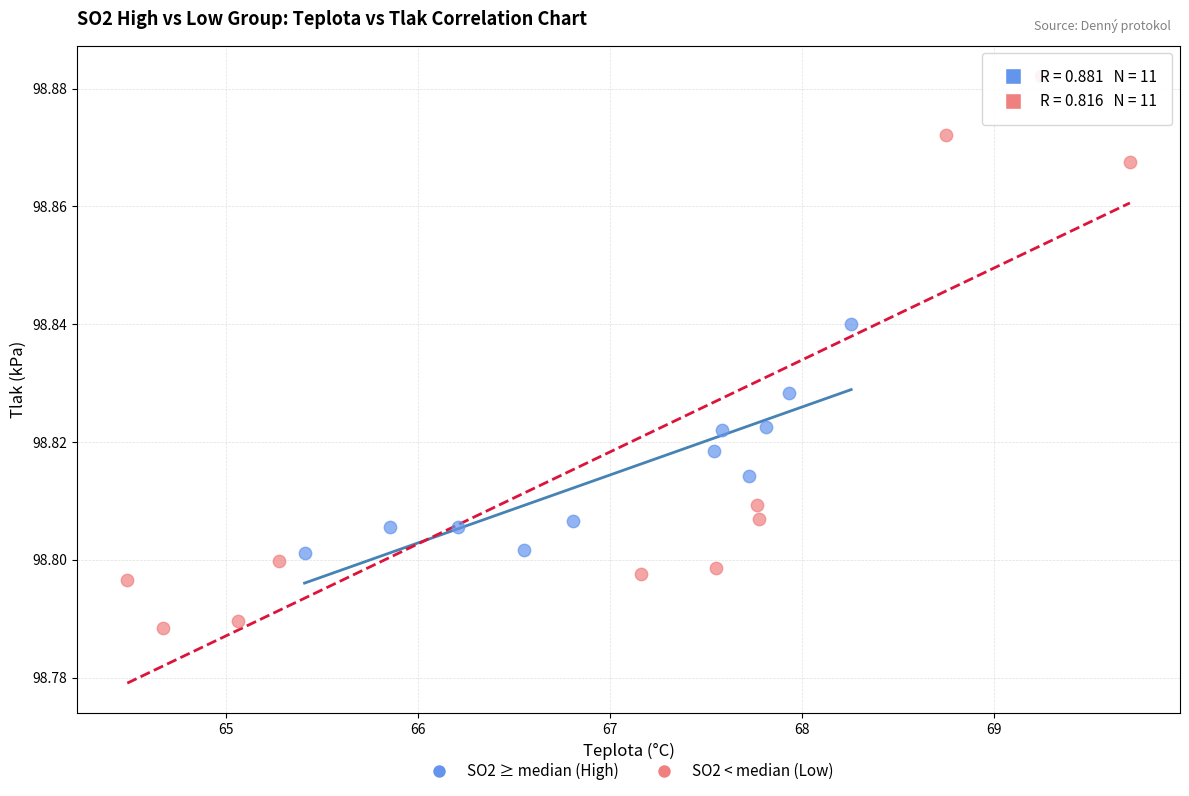

What are all the series names shown in the legend?

SO2 ≥ median (High), SO2 < median (Low)